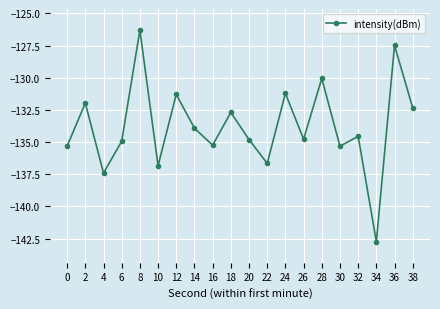

What is the value of the 15th point from the left?

-130.1